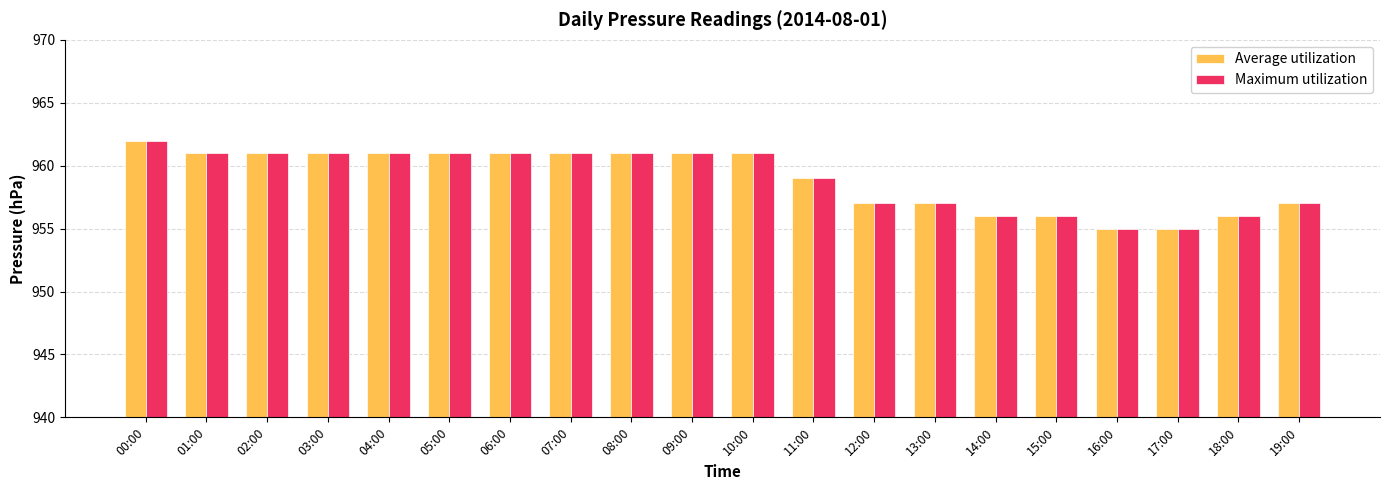

How many bars are there in each group?

2